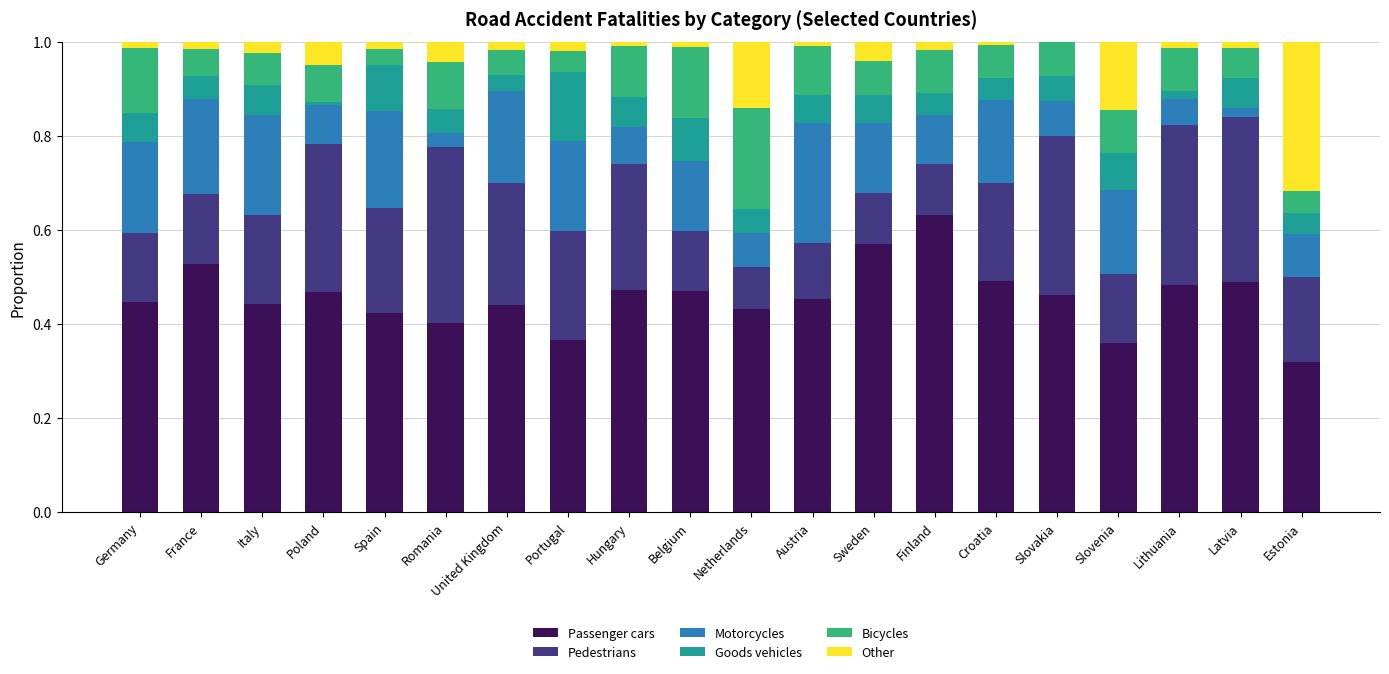

The value of Passenger cars at Portugal is 0.4. True or false?

True